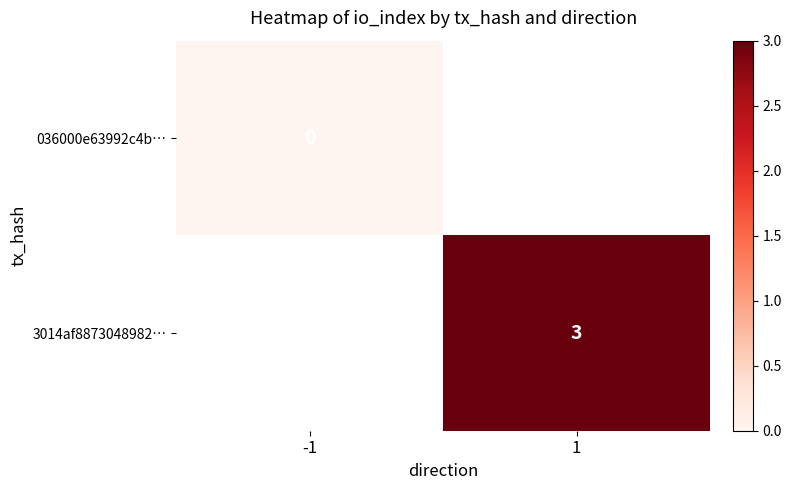

The 3014af8873048982… series shows 3 at 1. True or false?

True